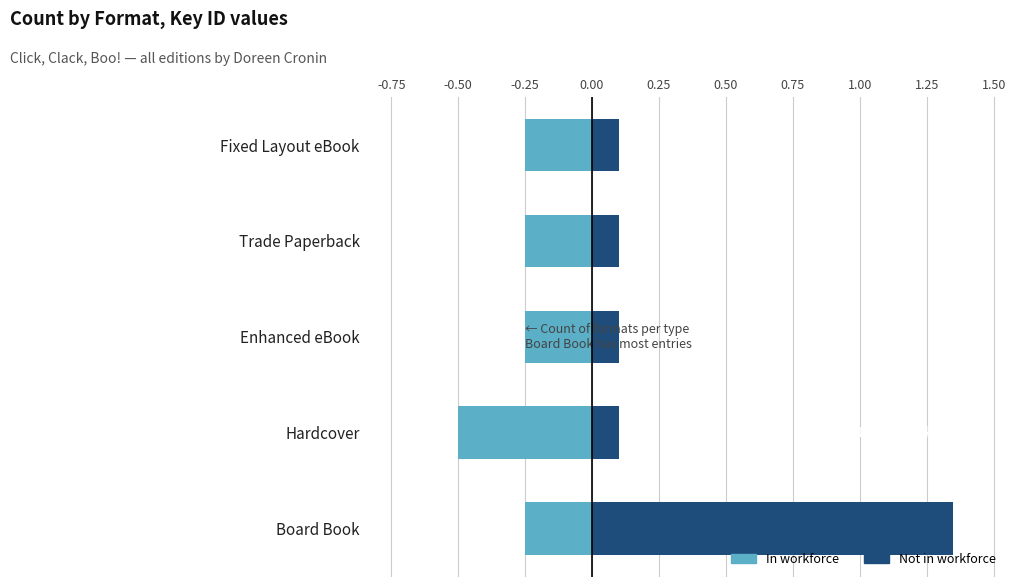

What is the difference between the maximum and second lowest values in the Not in workforce series?

1.2